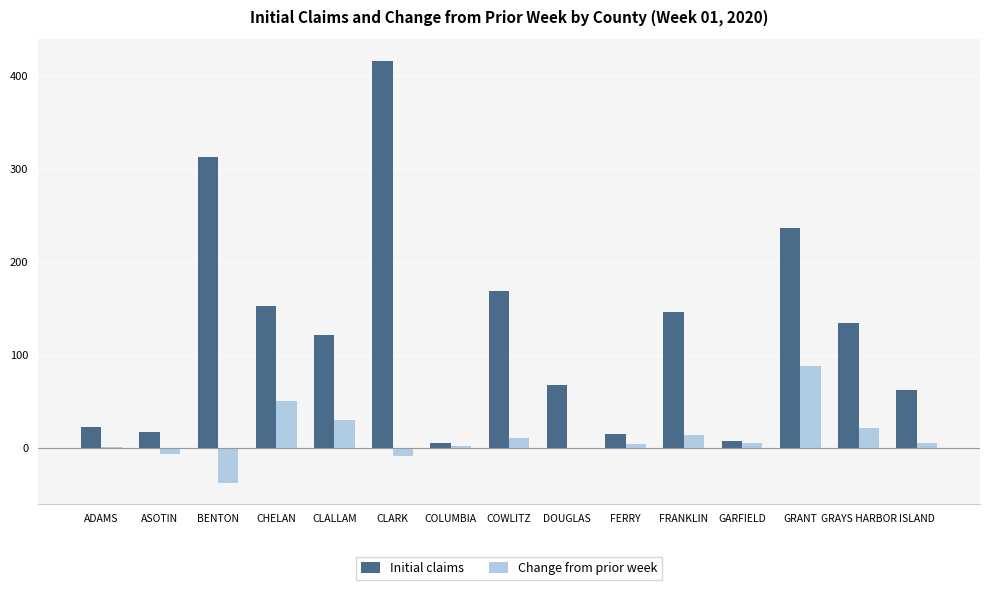

At which category is the sum across all series the highest?

CLARK